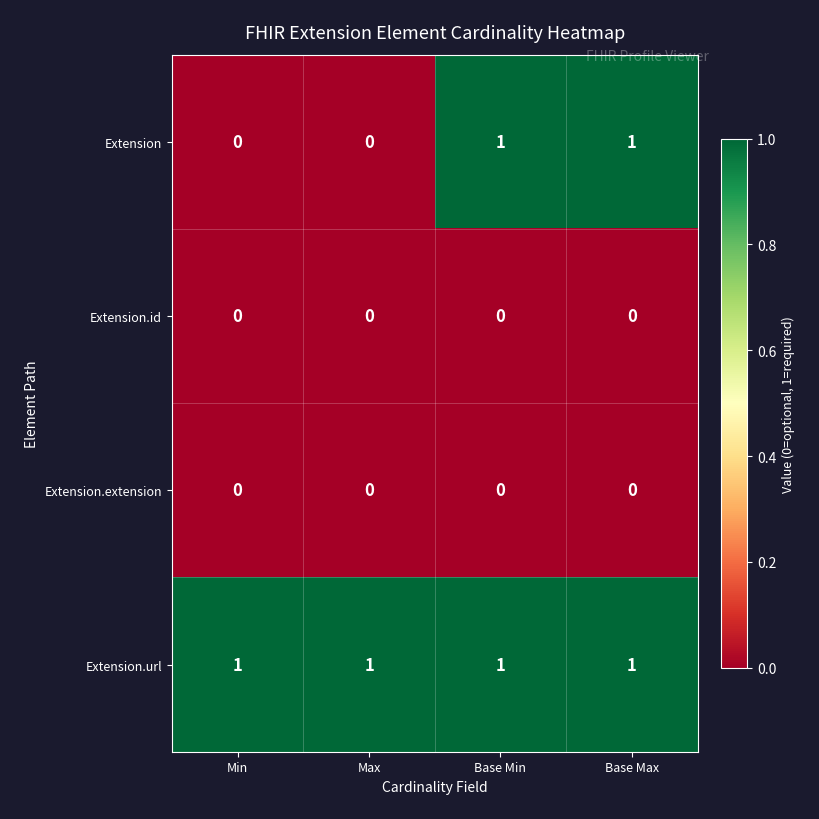

How many categories are shown in the chart?

4